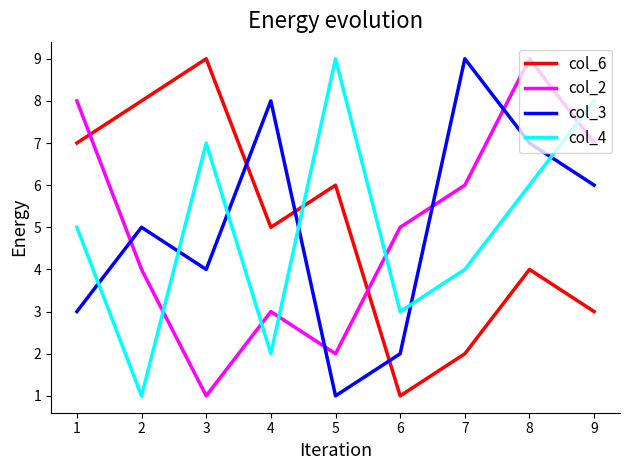

Between 1 and 3, which series saw the biggest shift?

col_2